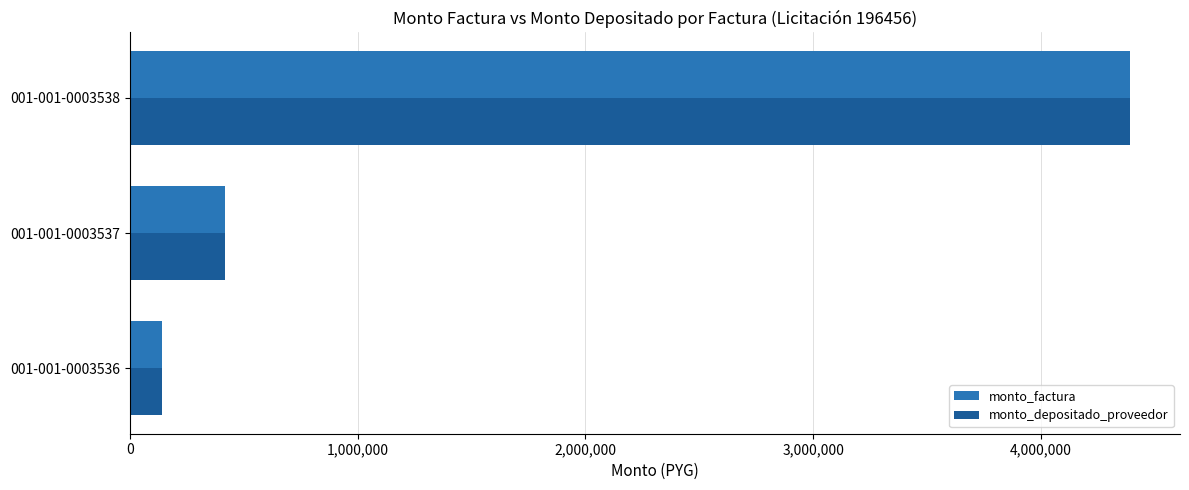

What is the sum of all monto_depositado_proveedor values?

4950000